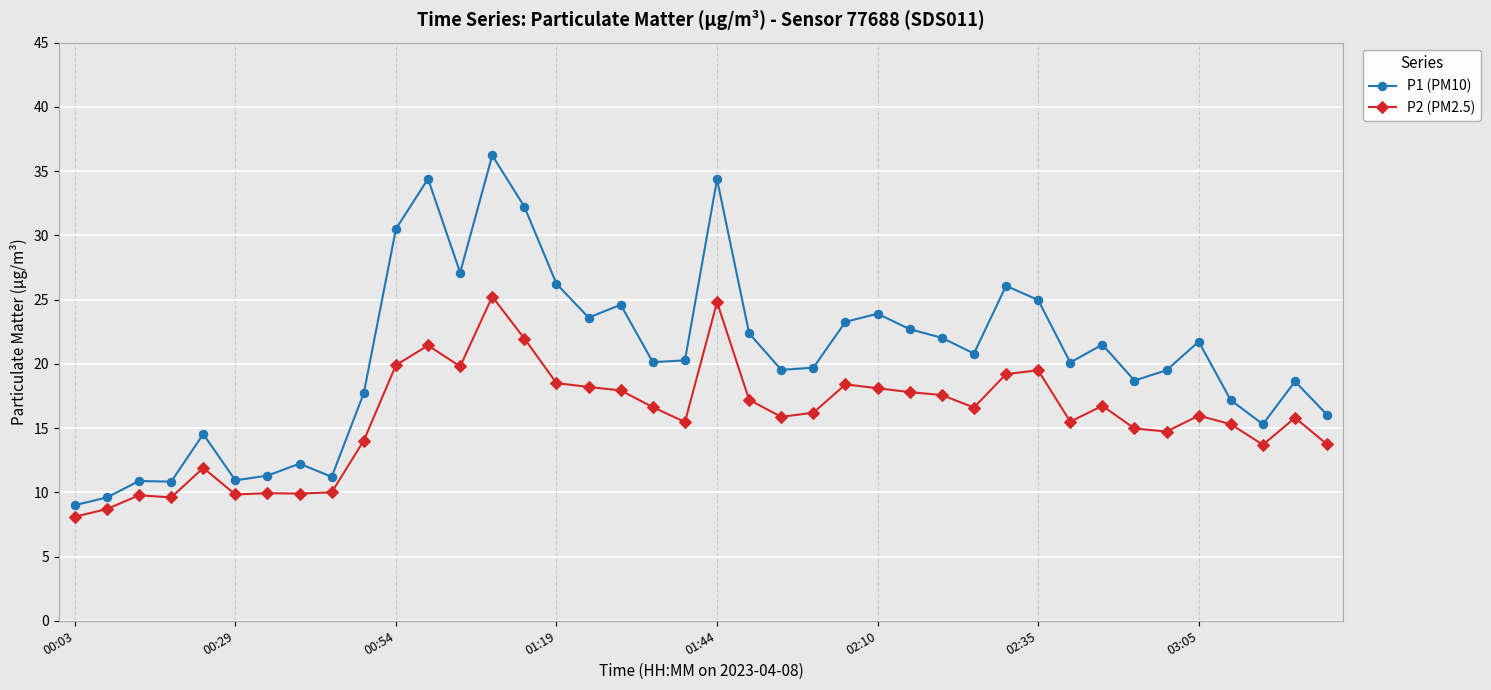

Which series has the largest range (max minus min)?

P1 (PM10)